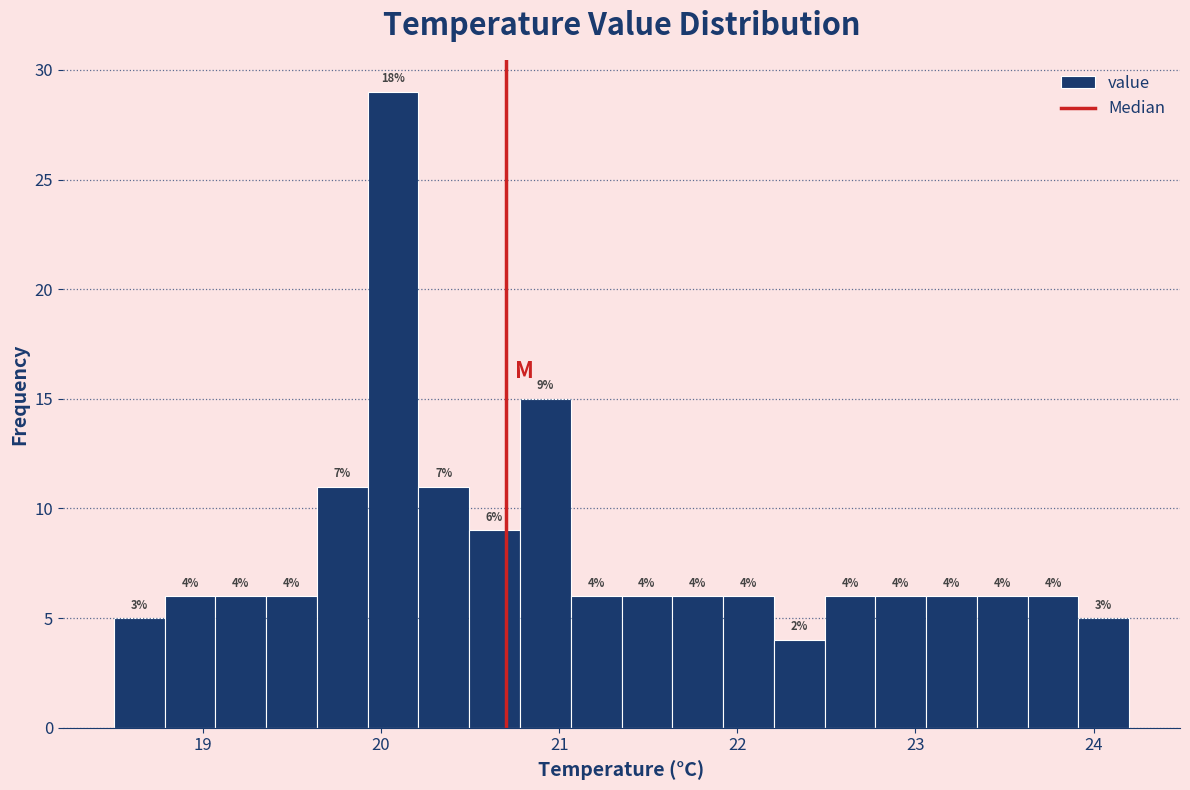

Read against the x-axis, roughly where is the centre of the tallest bar?

20.1